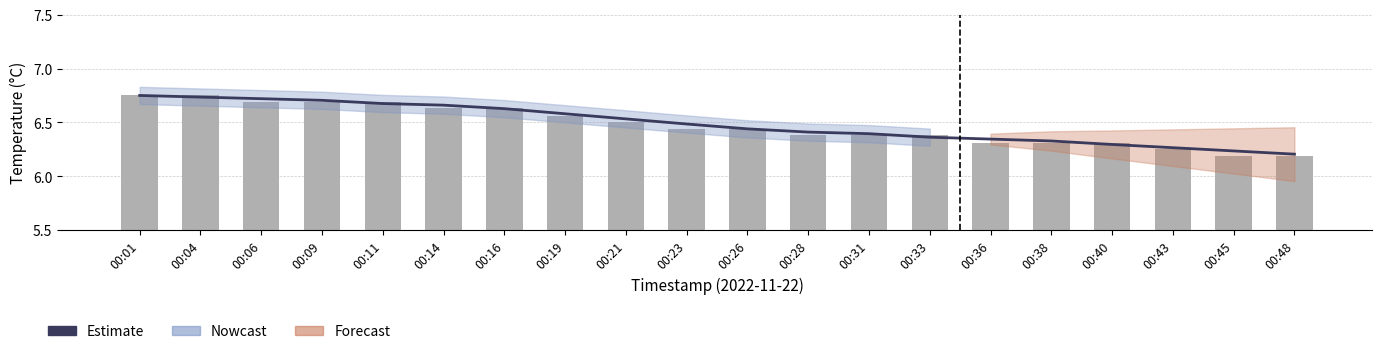

What is the difference between the second highest and minimum values?

0.5